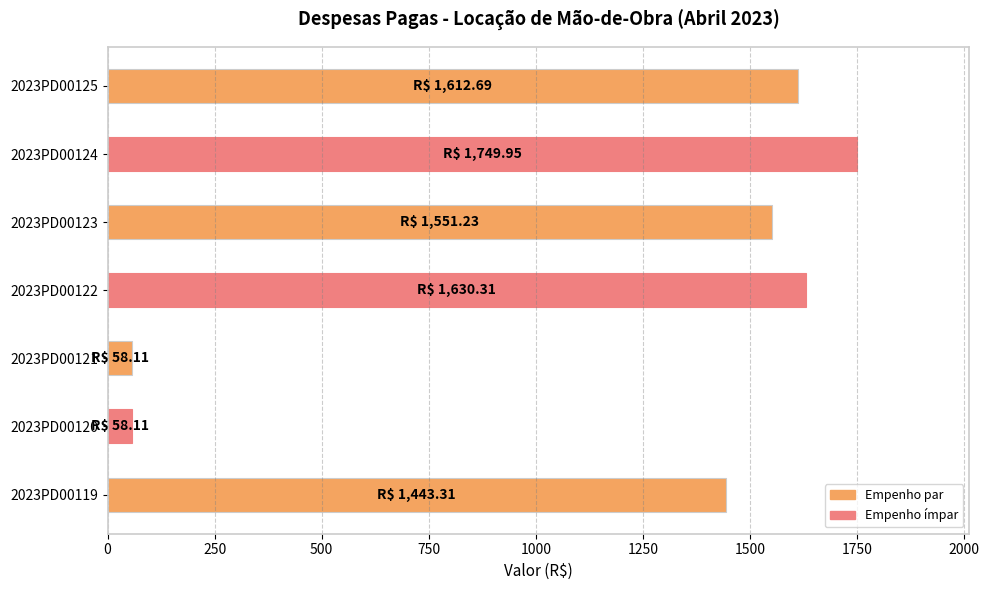

What is the smallest value displayed?

58.1